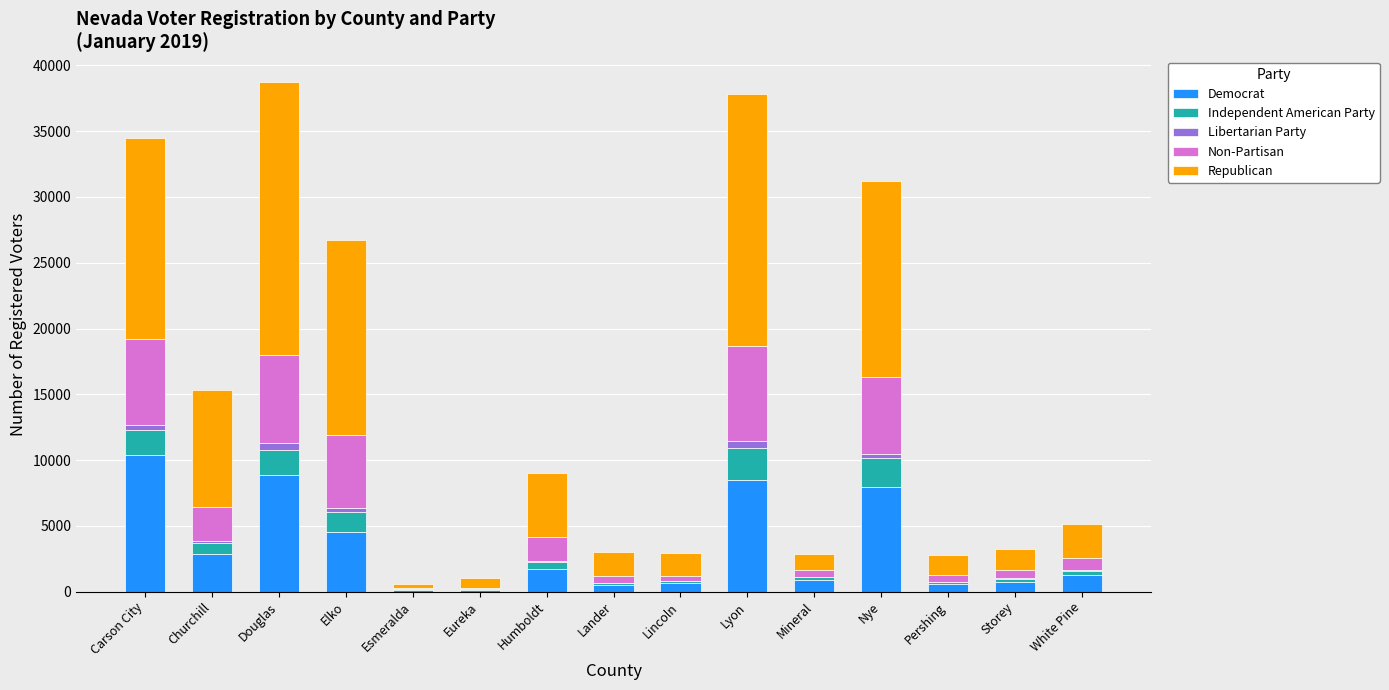

True or false: Democrat has a value of 8447 at Lyon.

True